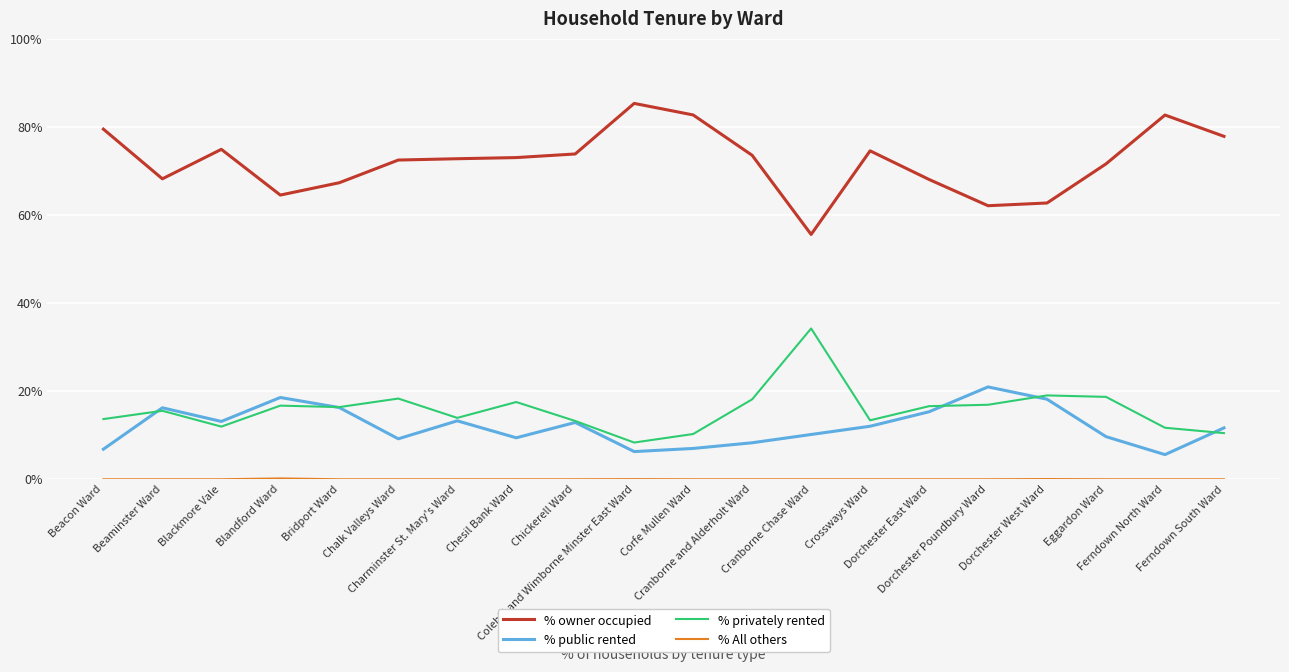

What is the lowest value of the % owner occupied series?

55.6